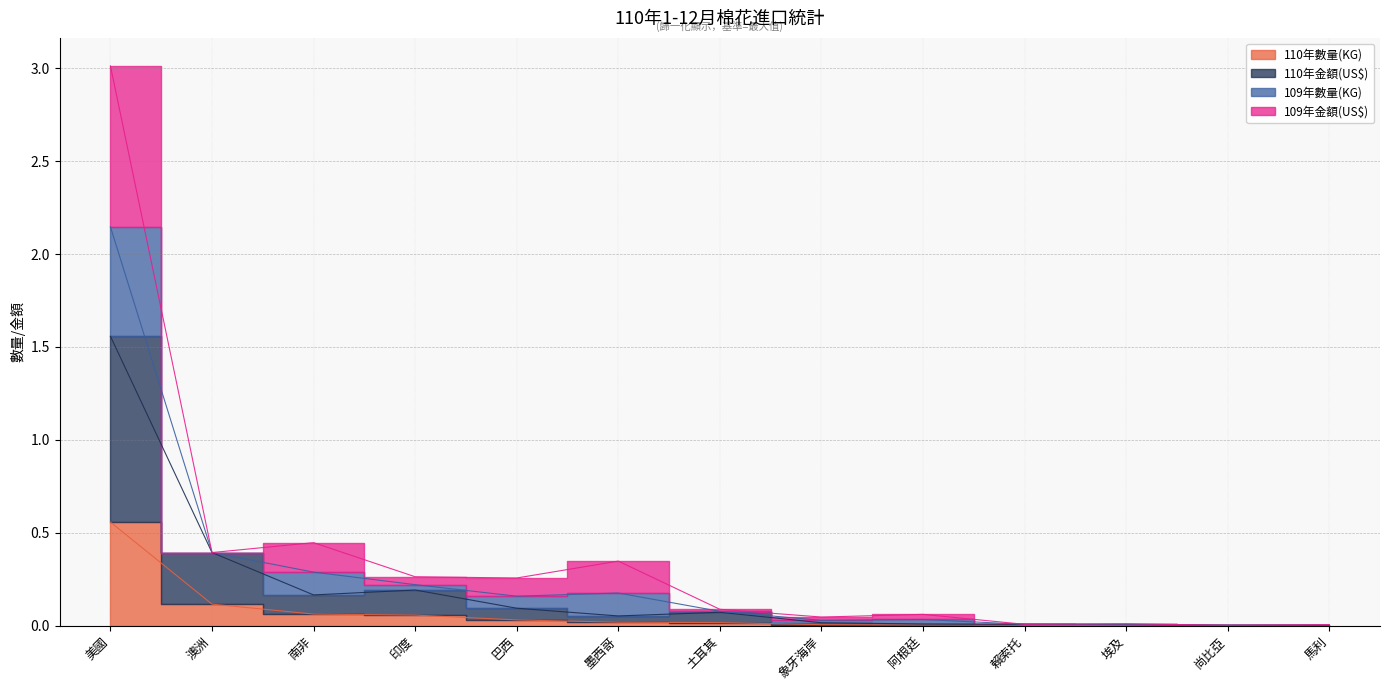

True or false: 109年數量(KG) and 110年金額(US$) cross at least once.

False